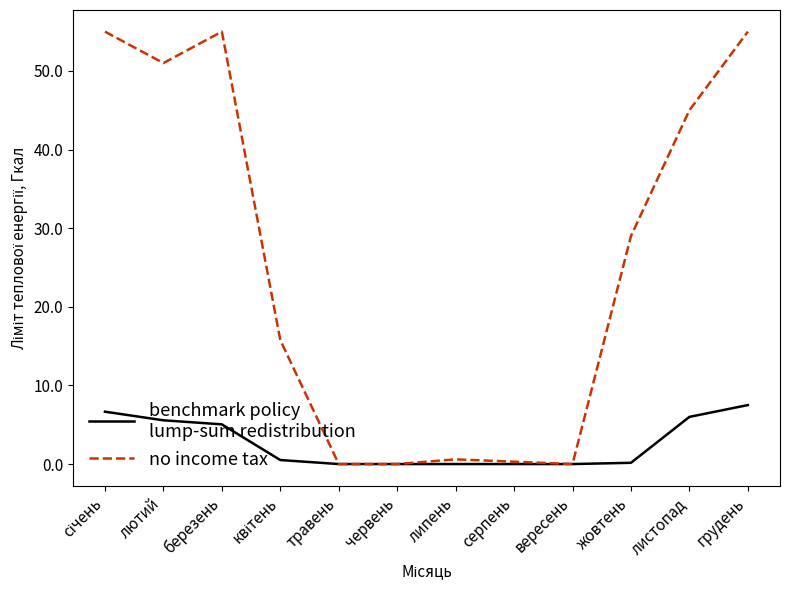

How many lines are shown in the chart?

2